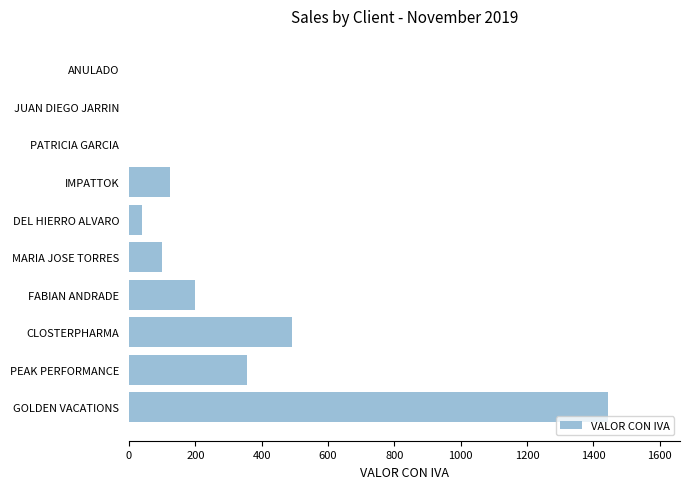

How many categories are shown in the chart?

10